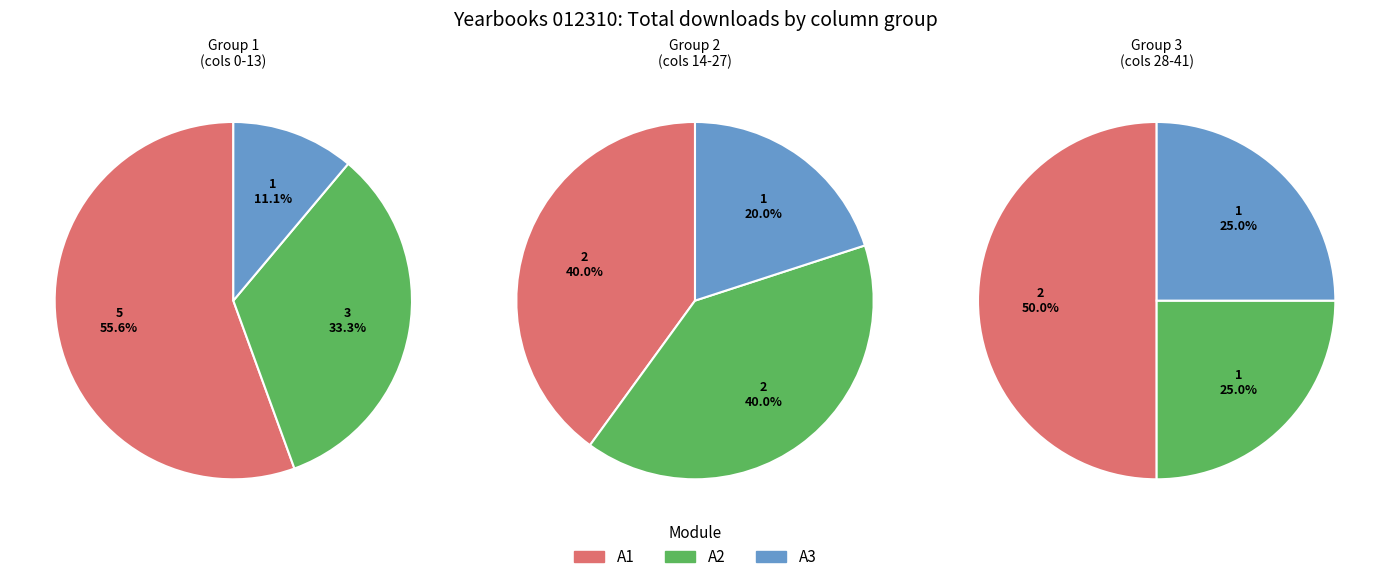

Does 0 represent more than half of the total?

No